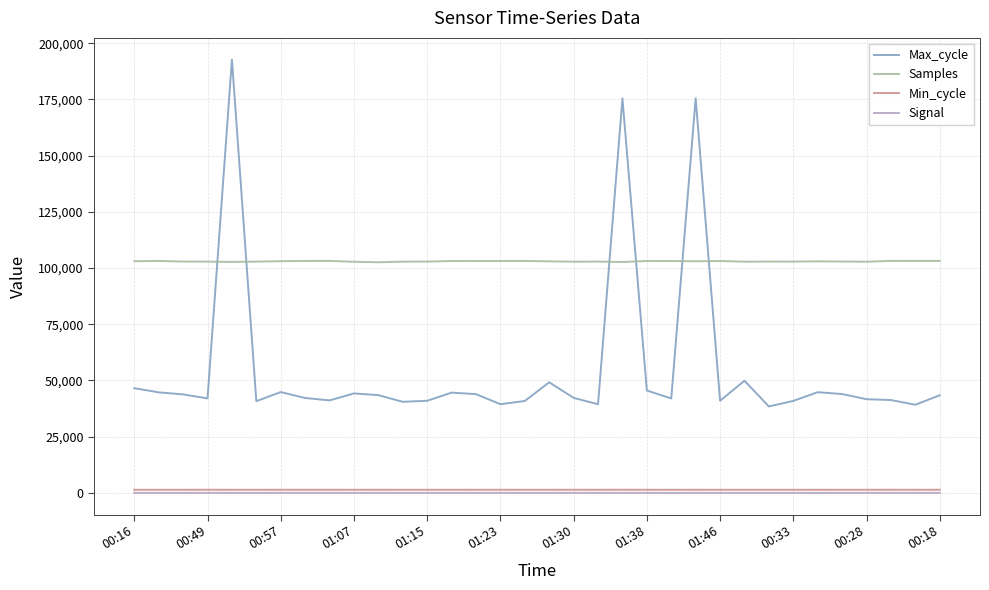

Which series has the widest spread of values?

Max_cycle